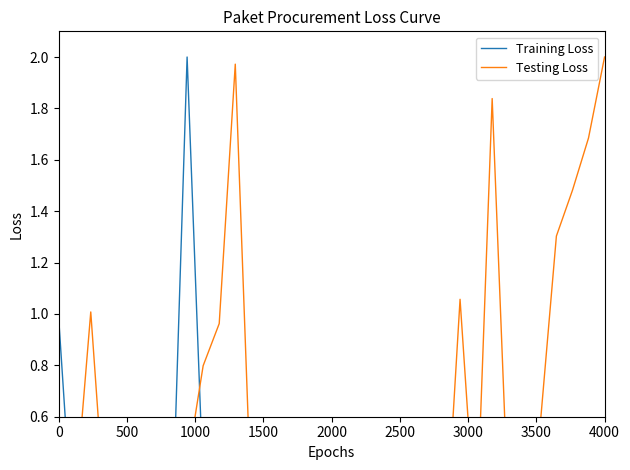

What are all the series names shown in the legend?

Training Loss, Testing Loss